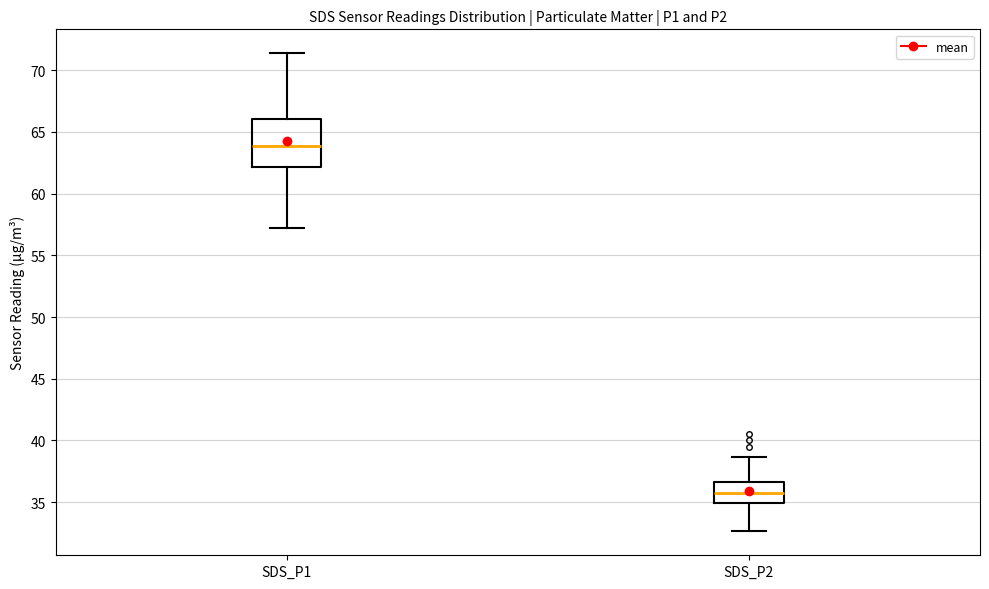

Reading left to right, transcribe this box plot: for each box, give where its median line is, the range the box spans, and where its two whiskers end, as read against the y-axis. The values are not printed on the chart, so give them approximately, as read against the axis.

SDS_P1: median 64.0, box 62.0 to 66.0, whiskers 57.0 to 71.5
SDS_P2: median 35.5, box 35.0 to 36.5, whiskers 32.5 to 38.5